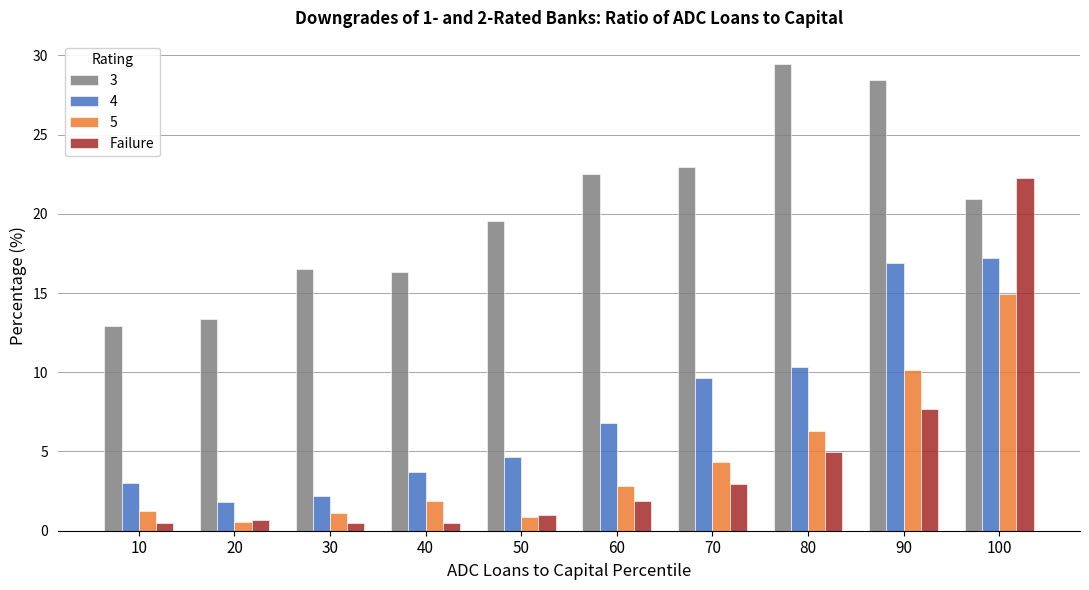

At which category does the chart reach its peak across all series?

80